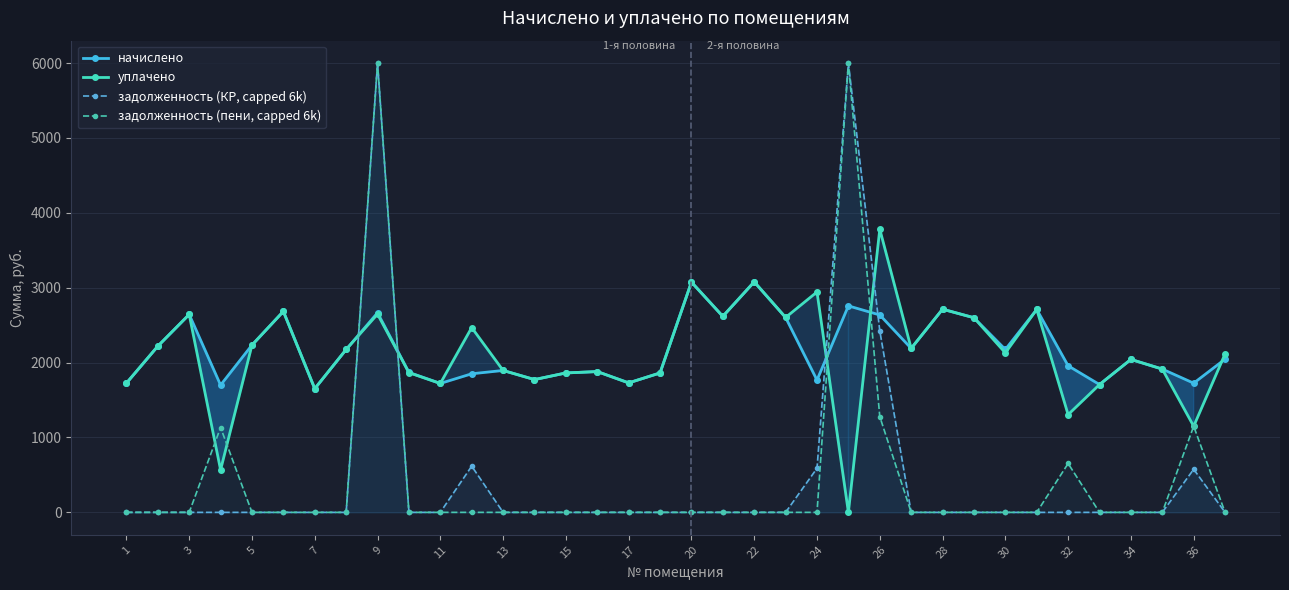

True or false: уплачено and задолженность (КР, capped 6k) intersect in this chart.

True